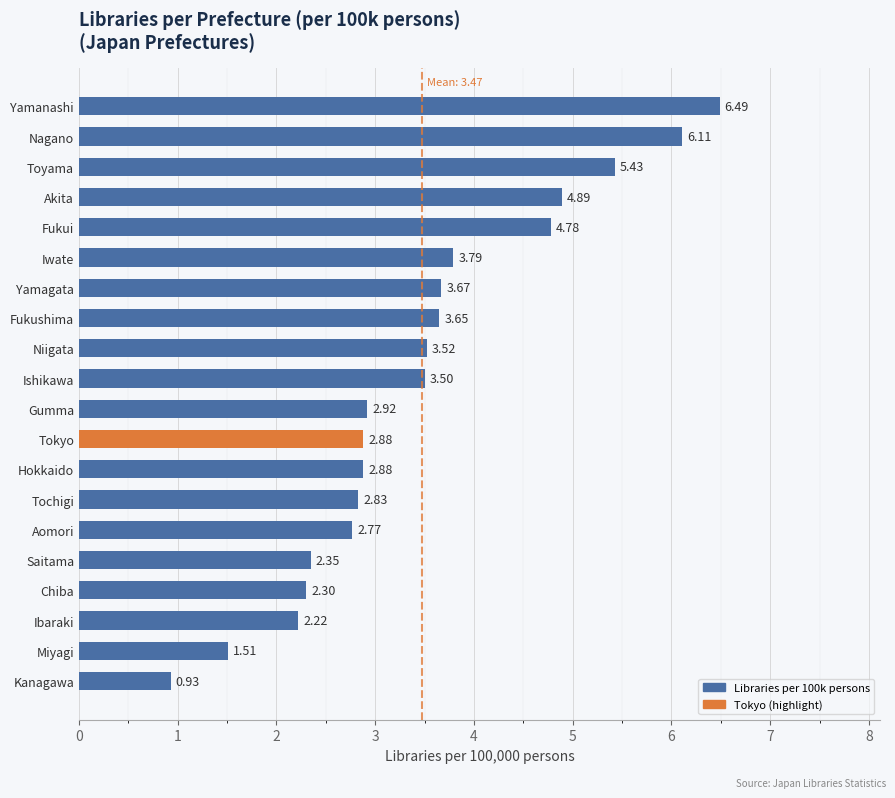

Which label corresponds to the largest value in the chart?

Yamanashi